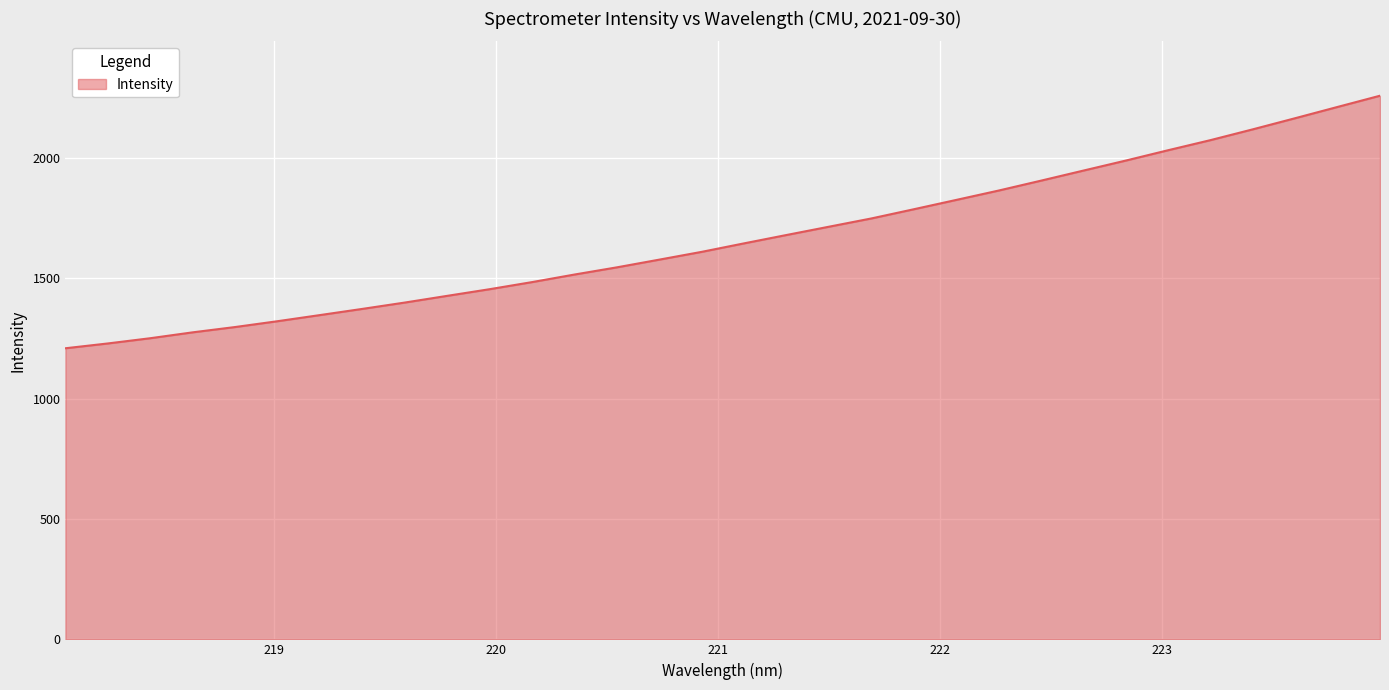

What is the difference between the maximum and minimum values?

1049.4